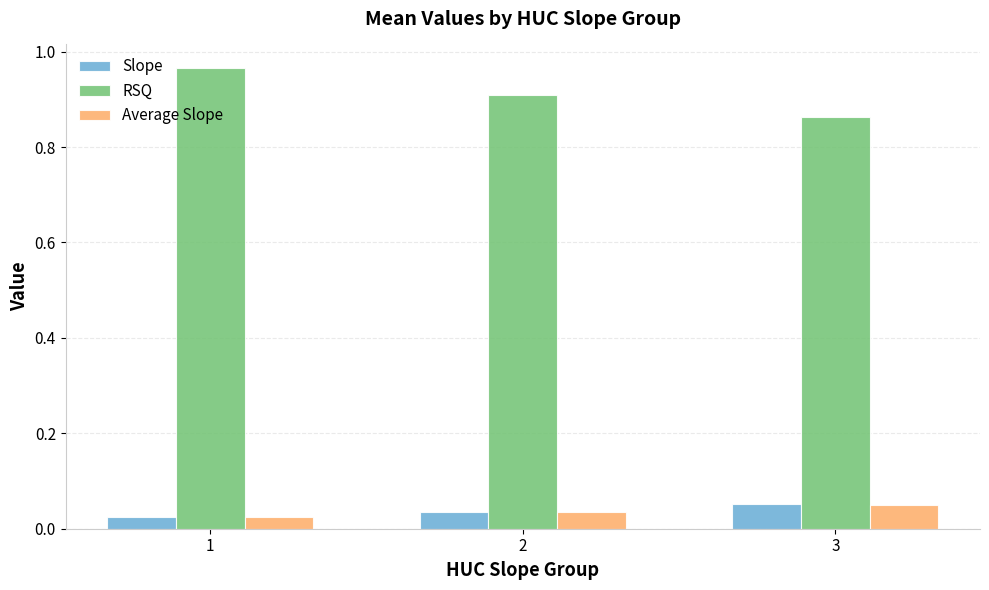

Rank the categories by Average Slope value from lowest to highest.

1, 2, 3